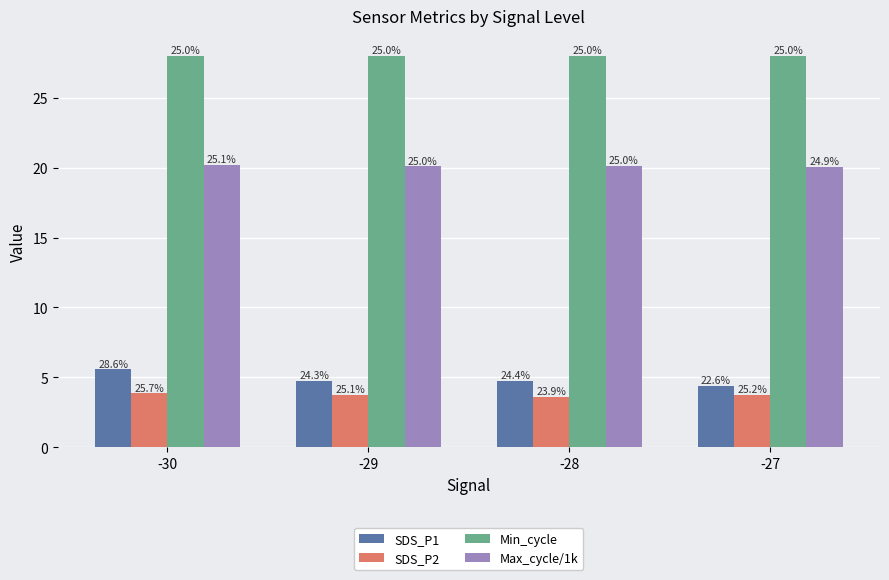

How many bars are there in each group?

4